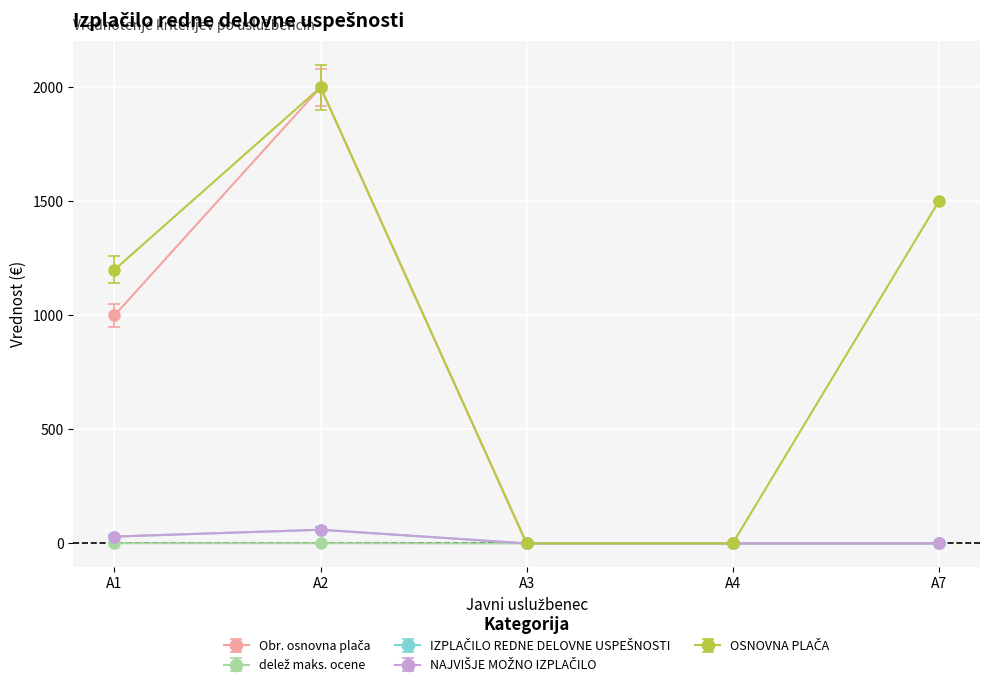

Reading left to right, transcribe all the data shown in this chart.

Obr. osnovna plača: 1000.0	2000.0	0.0	0.0	0.0
delež maks. ocene: 0.8	0.8	0.0	0.0	0.0
IZPLAČILO REDNE DELOVNE USPEŠNOSTI: 30.0	60.0	0.0	0.0	0.0
NAJVIŠJE MOŽNO IZPLAČILO: 25.0	50.0	0.0	0.0	0.0
OSNOVNA PLAČA: 1200.0	2000.0	0.0	0.0	1500.0